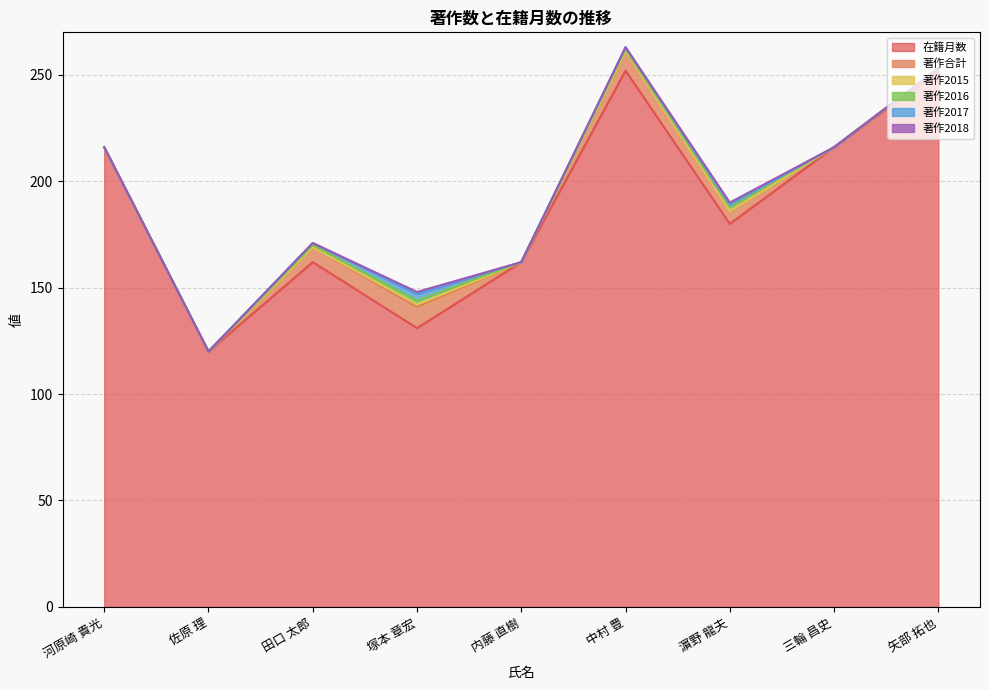

At which category is the sum across all series the highest?

中村 豊